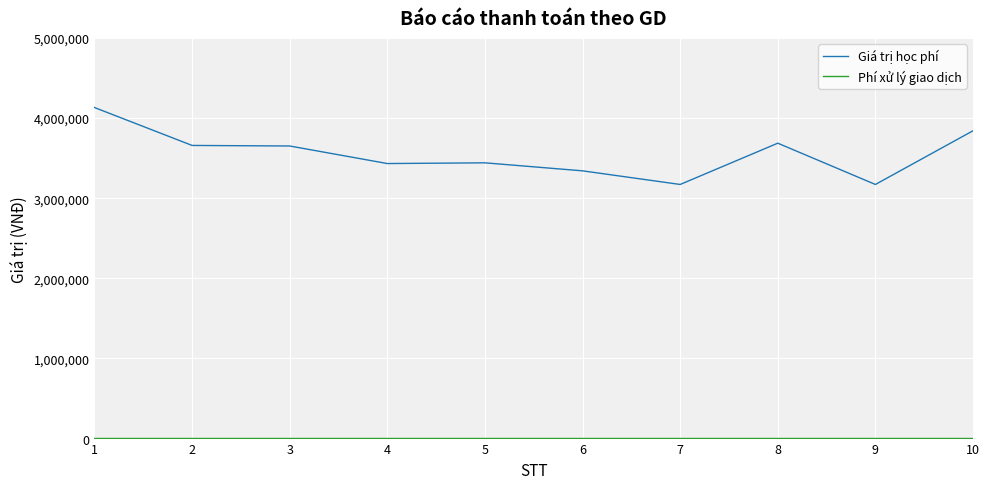

Is it true that Giá trị học phí equals 898983 at 3?

False